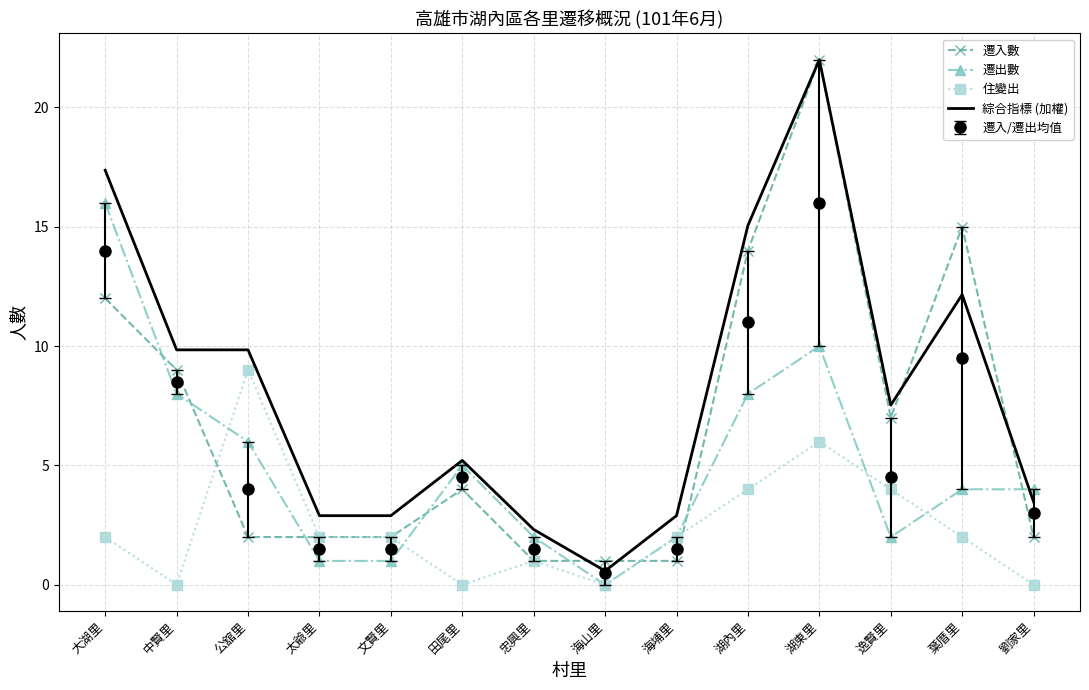

What is the difference between the 遷入數 values at 海山里 and 大湖里?

11.0